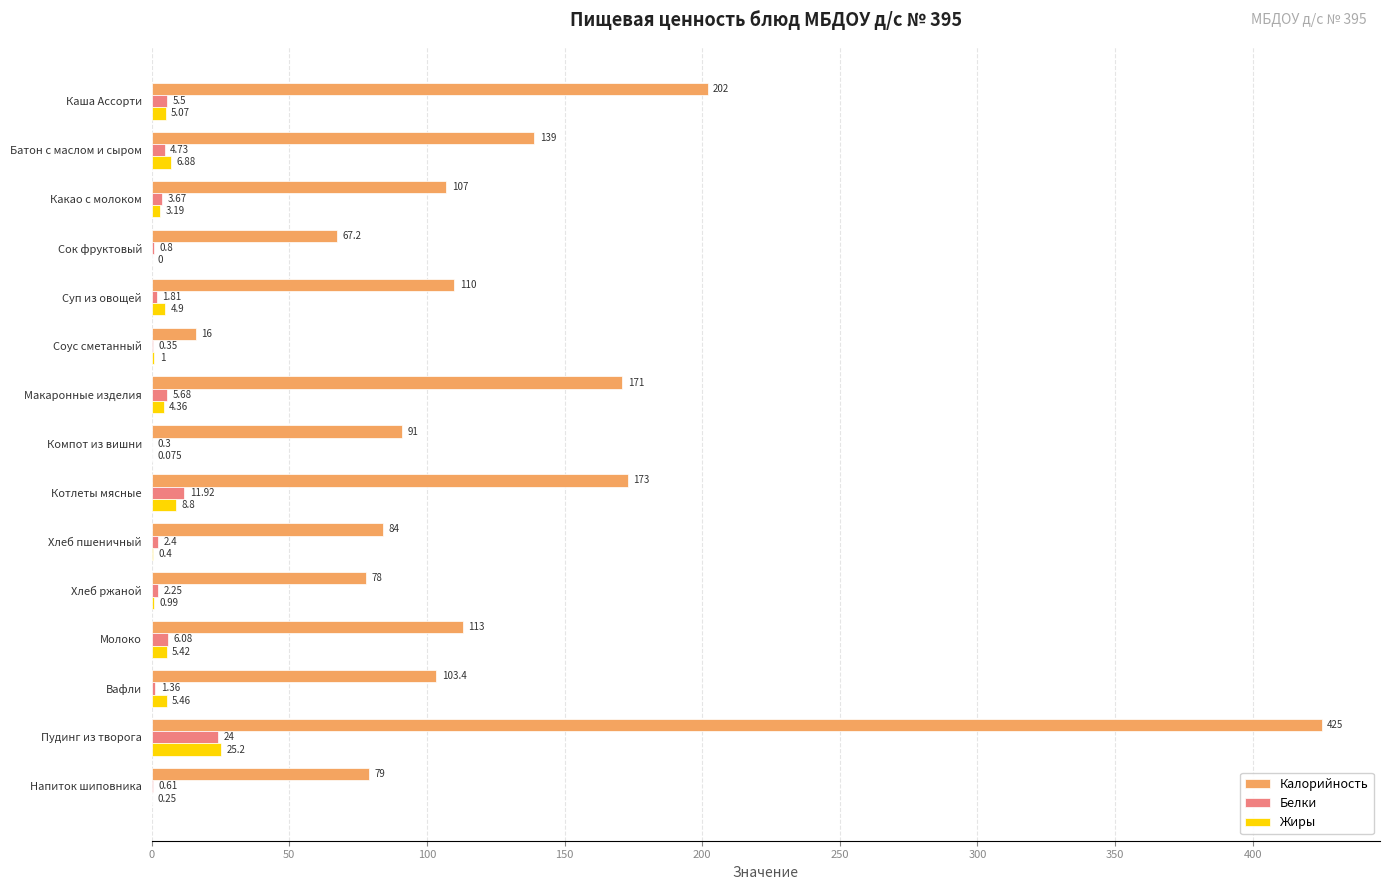

How many values in Жиры are above zero?

14